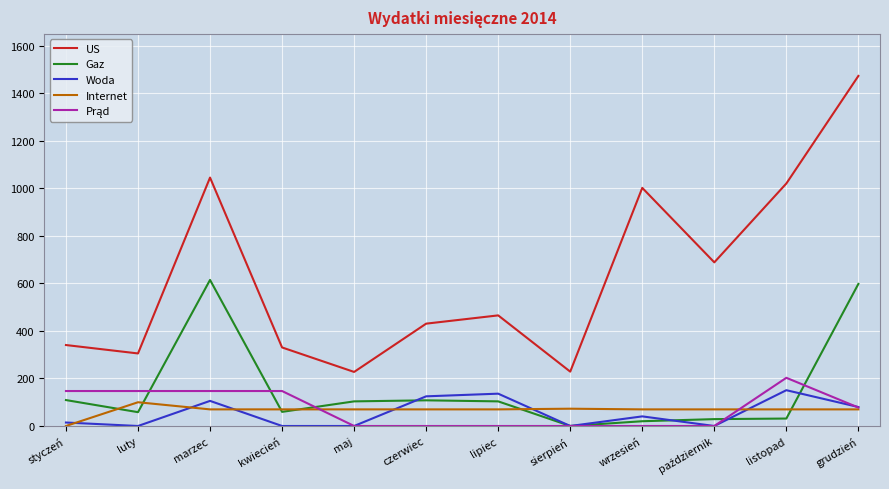

True or false: US has a value of 305.4 at luty.

True